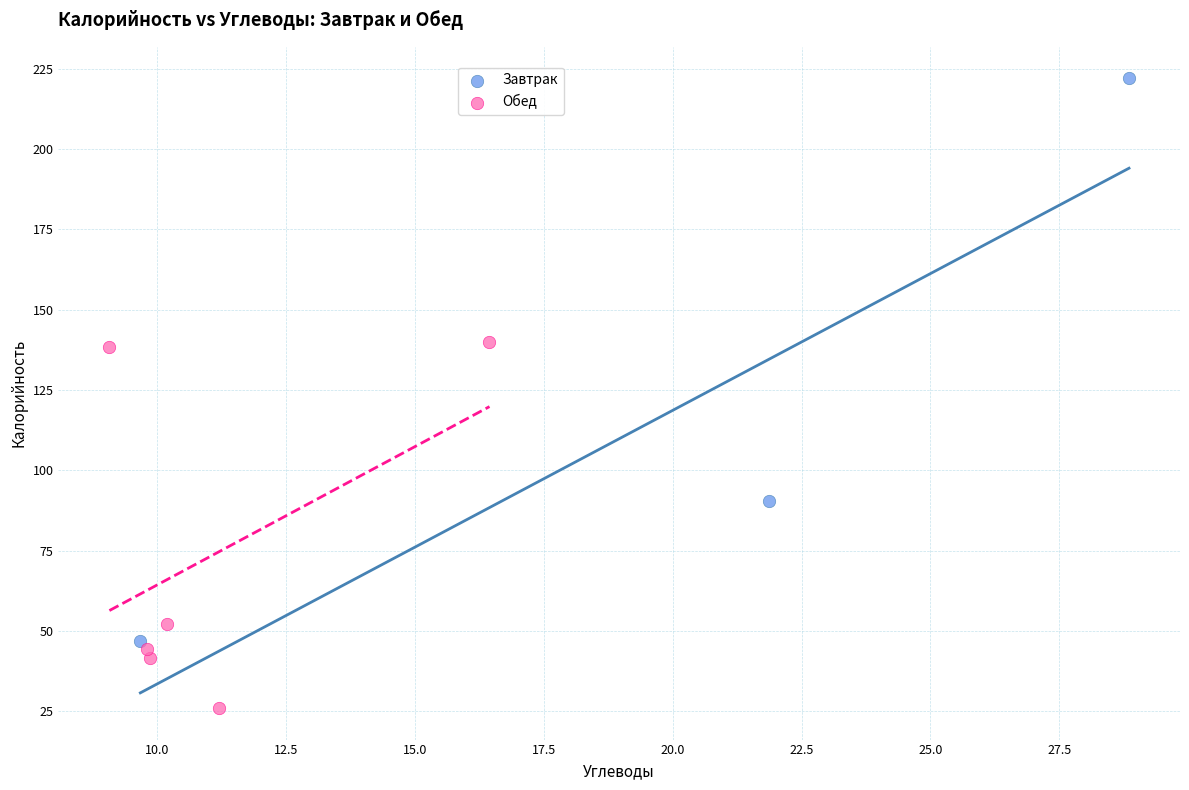

Which series contains the lowest Y value?

Обед